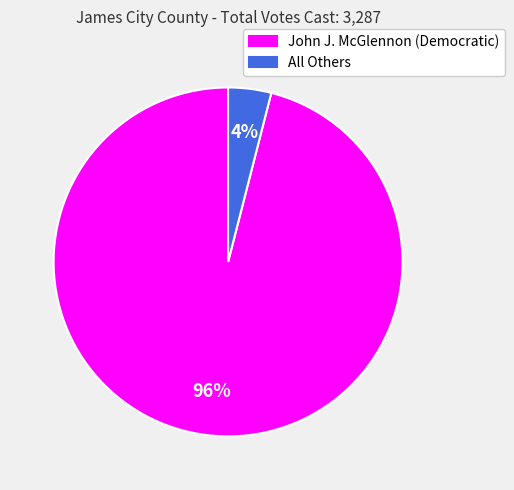

True or false: John J. McGlennon (Democratic) accounts for 96% of the total.

True